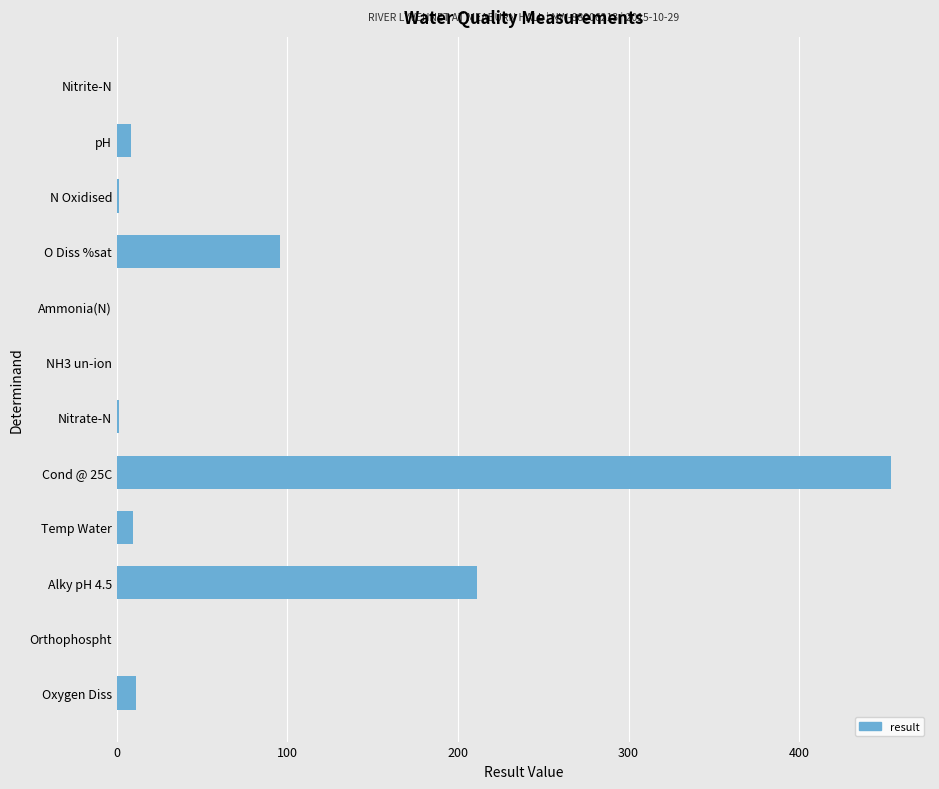

The value at Nitrite-N is 0.0. True or false?

True